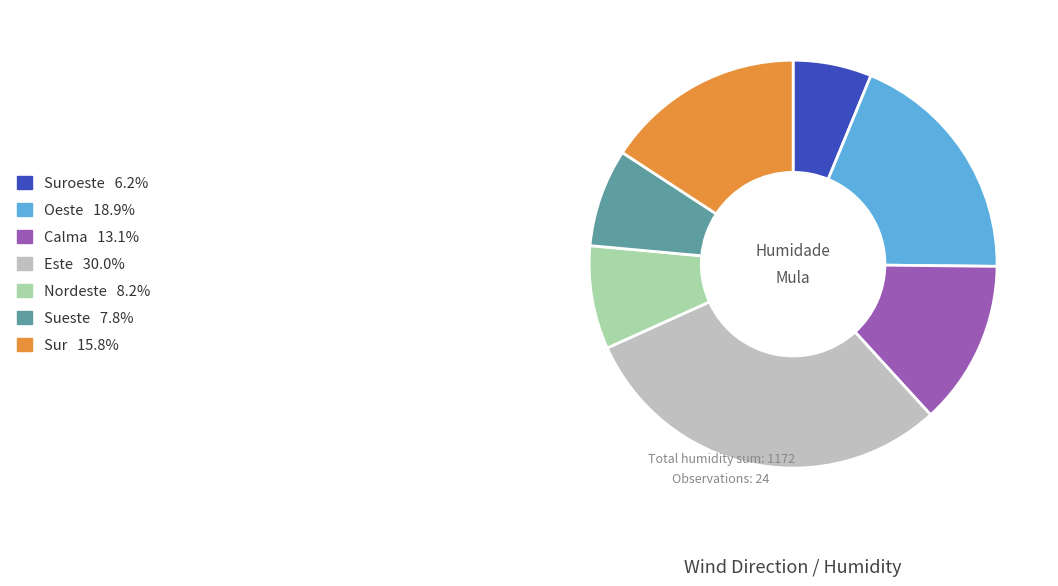

Is there a majority slice in this chart?

No